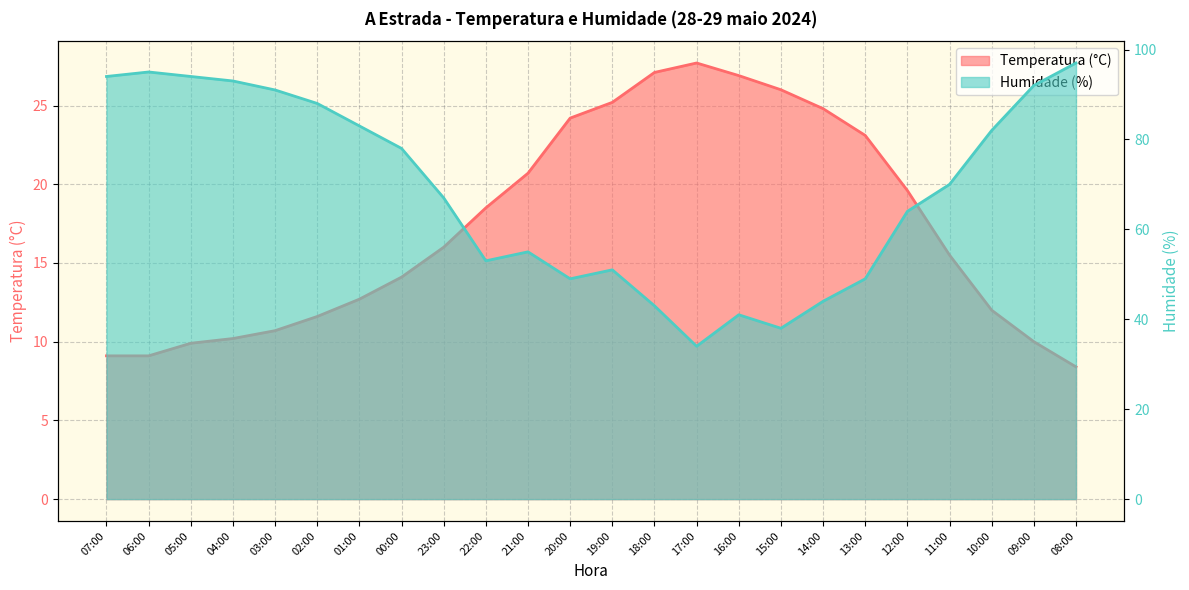

Reading left to right, extract all data points from this chart.

Temperatura (°C): 07:00=9.1	06:00=9.1	05:00=9.9	04:00=10.2	03:00=10.7	02:00=11.6	01:00=12.7	00:00=14.1	23:00=16.0	22:00=18.5	21:00=20.7	20:00=24.2	19:00=25.2	18:00=27.1	17:00=27.7	16:00=26.9	15:00=26.0	14:00=24.8	13:00=23.1	12:00=19.6	11:00=15.5	10:00=12.0	09:00=10.0	08:00=8.4
Humidade (%): 07:00=94.0	06:00=95.0	05:00=94.0	04:00=93.0	03:00=91.0	02:00=88.0	01:00=83.0	00:00=78.0	23:00=67.0	22:00=53.0	21:00=55.0	20:00=49.0	19:00=51.0	18:00=43.0	17:00=34.0	16:00=41.0	15:00=38.0	14:00=44.0	13:00=49.0	12:00=64.0	11:00=70.0	10:00=82.0	09:00=92.0	08:00=97.0